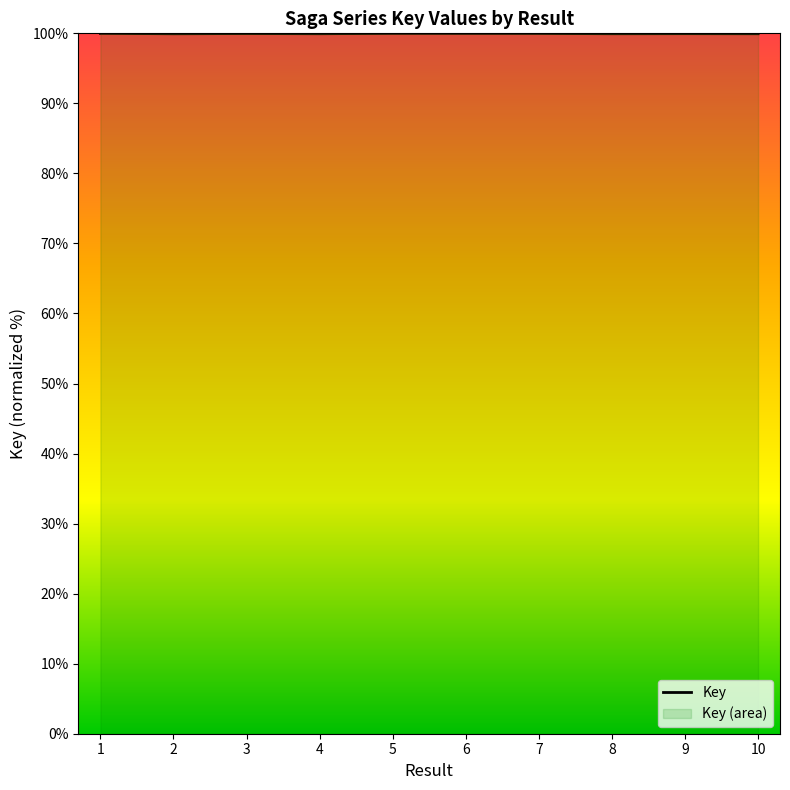

Which label corresponds to the largest value in the chart?

1